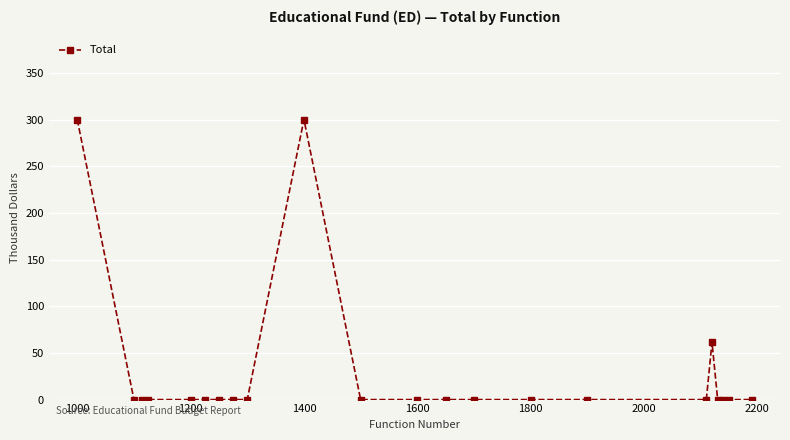

What is the maximum value shown in the chart?

300.1